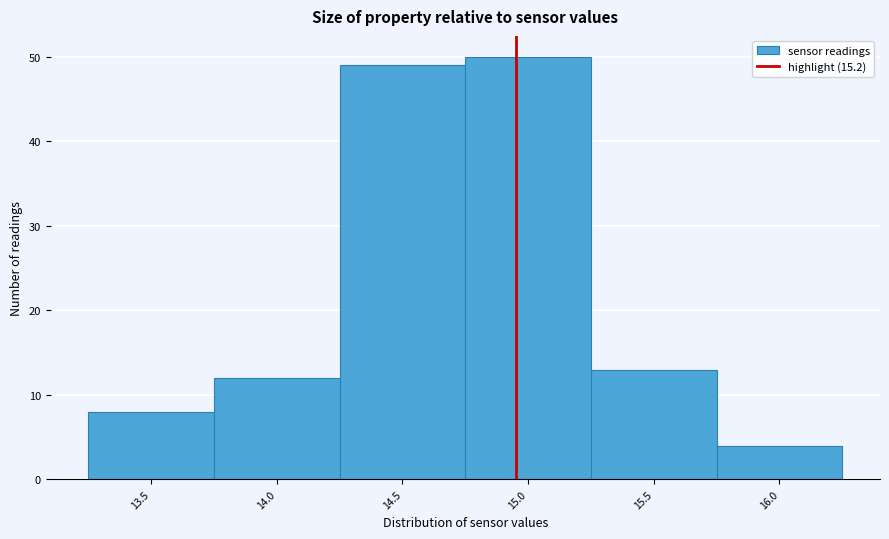

Reading left to right, extract all data points from this chart.

13.5=8	14.0=12	14.5=49	15.0=50	15.5=13	16.0=4